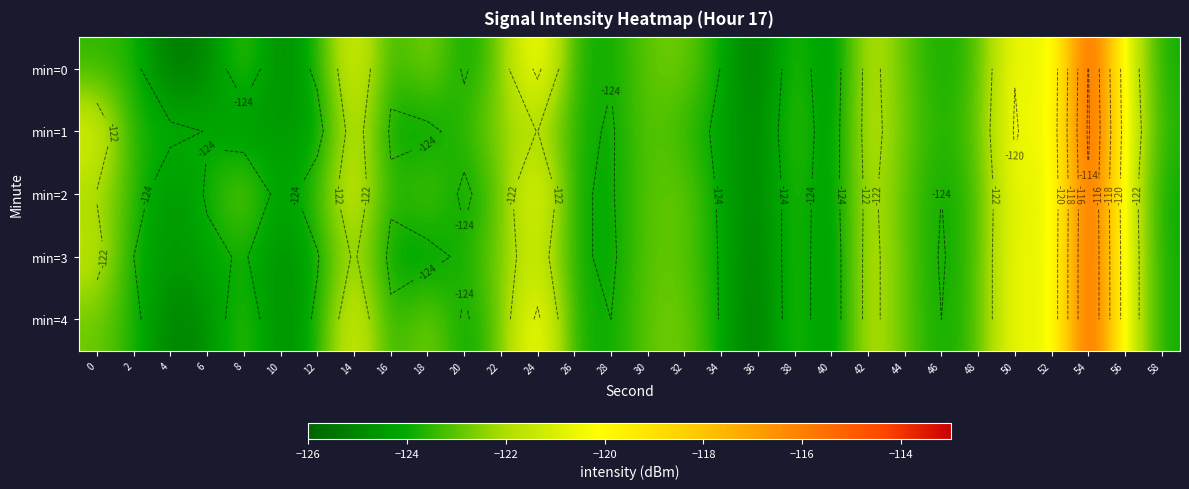

Rank the categories by min=3 value from lowest to highest.

36, 40, 10, 4, 18, 16, 6, 28, 12, 34, 46, 2, 8, 58, 26, 20, 38, 48, 32, 44, 30, 22, 14, 0, 42, 24, 52, 56, 50, 54